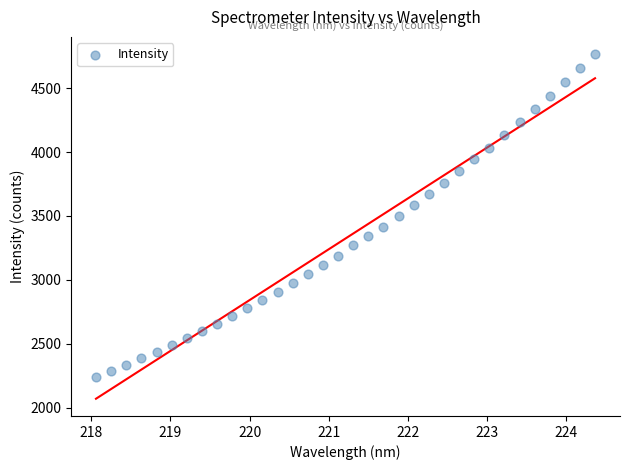

What is the range of X values (max minus min)?

6.3